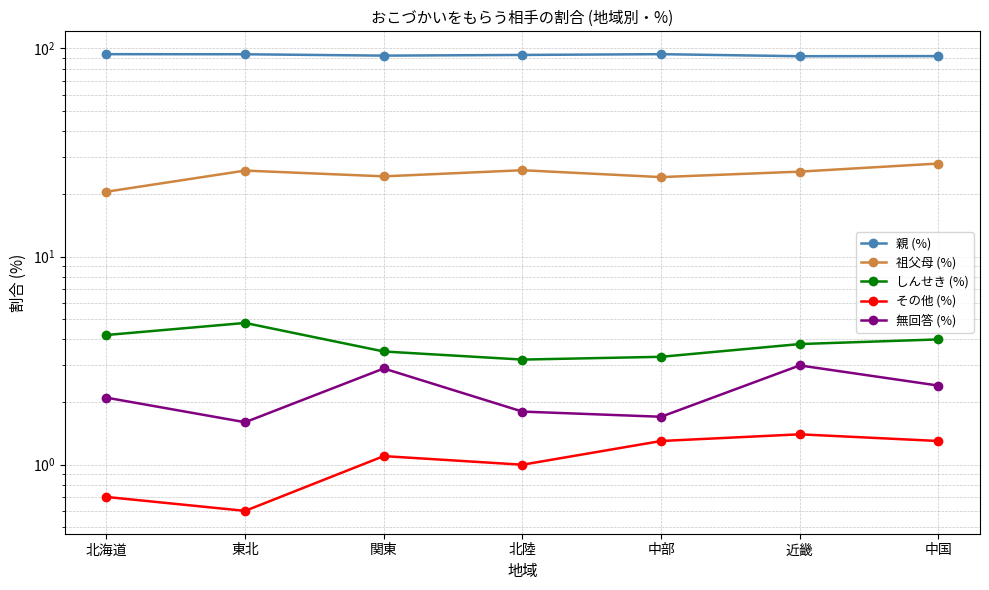

In 無回答 (%), how many points are higher than both neighbors (excluding endpoints)?

2